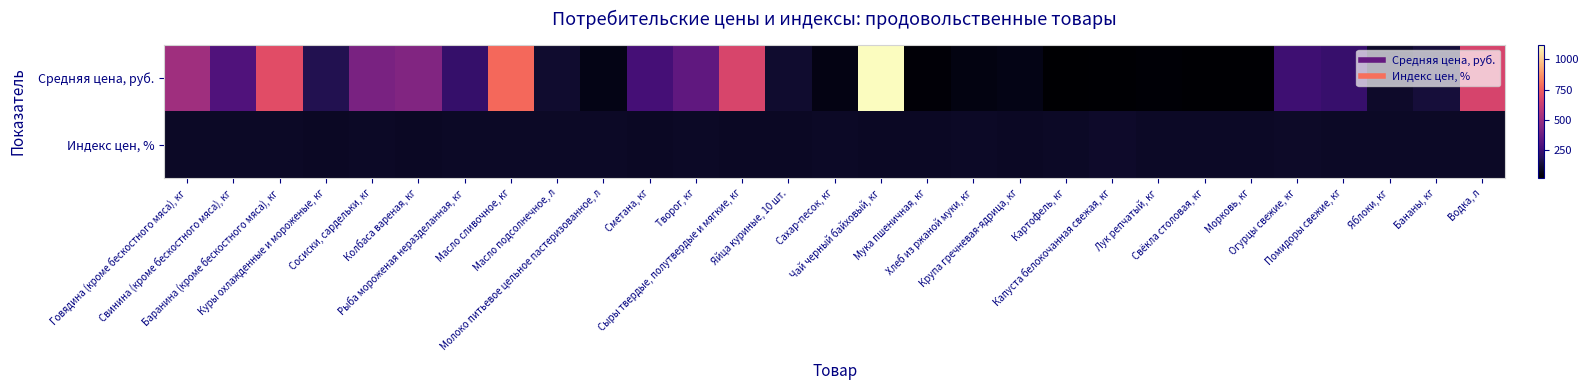

What is the difference between the highest and lowest values at Мука пшеничная, кг?

58.9